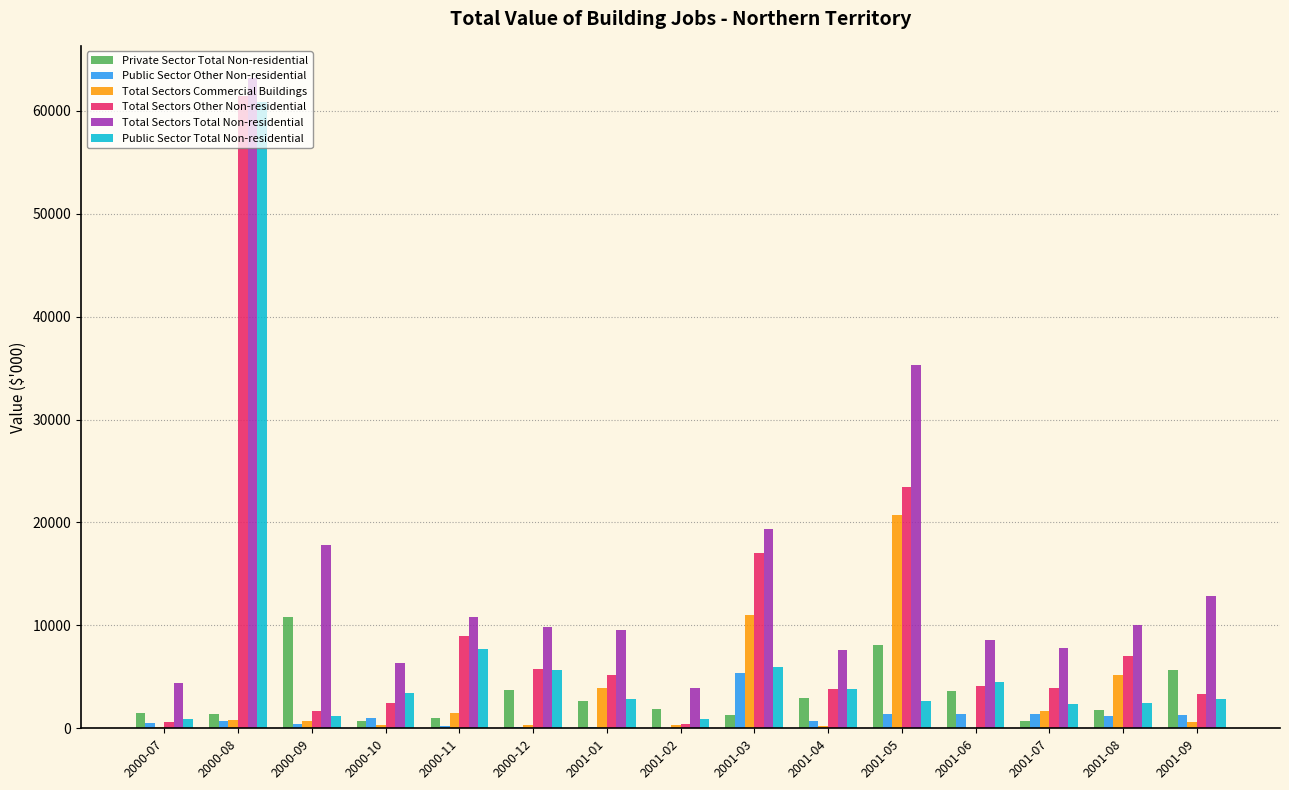

Between 2000-08 and 2001-03, which series saw the biggest shift?

Public Sector Total Non-residential